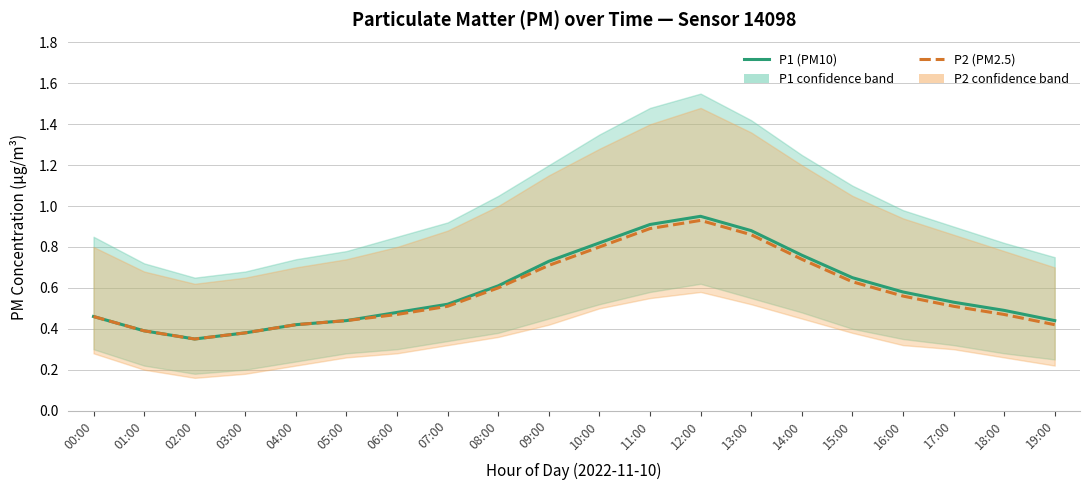

What position from the left is 00:00?

1